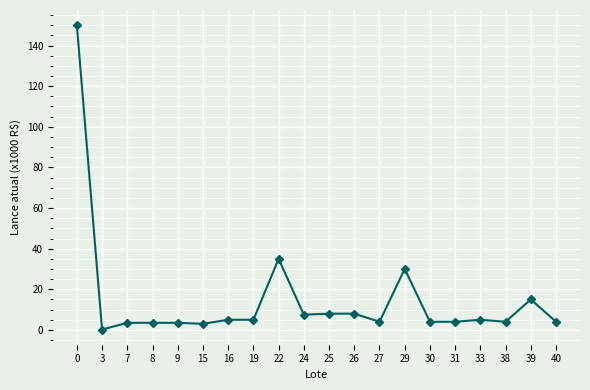

What is the change in value from 15 to 27?

+1.0